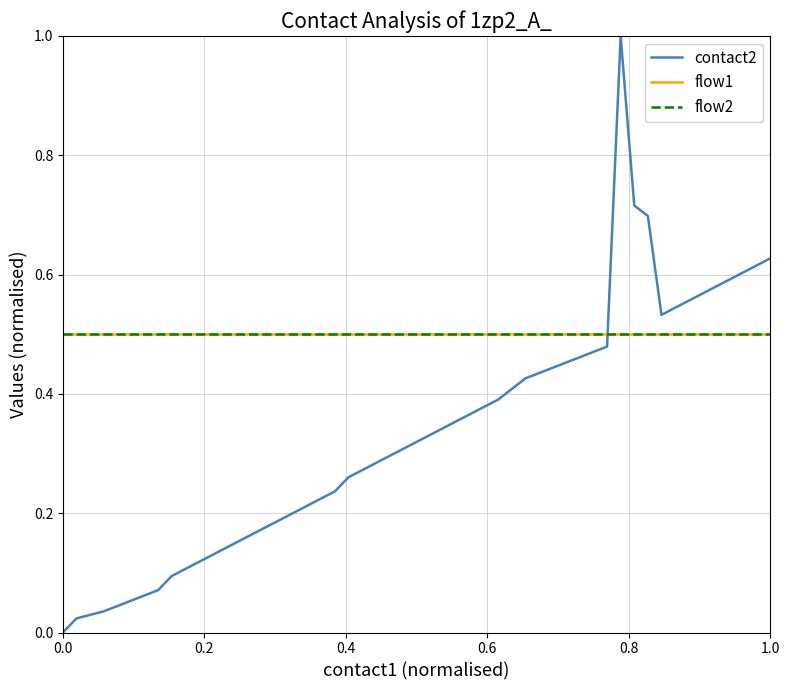

What is the maximum value shown in the chart?

1.0